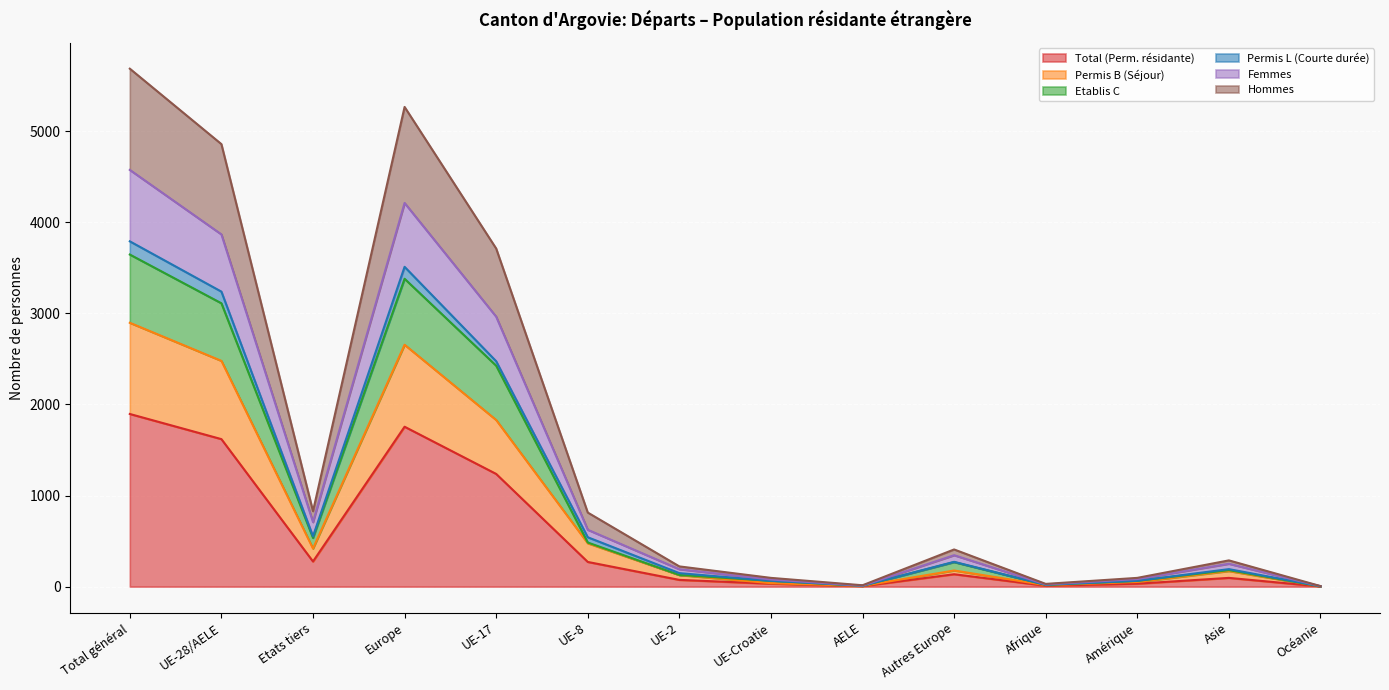

Which category has the highest value in the Total (Perm. résidante) series?

Total général